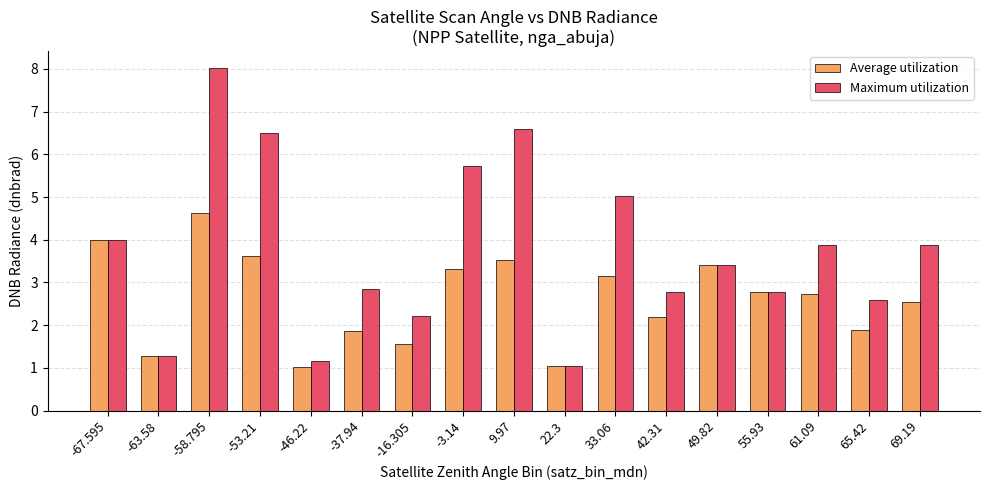

What is the total value across all series at 49.82?

6.8